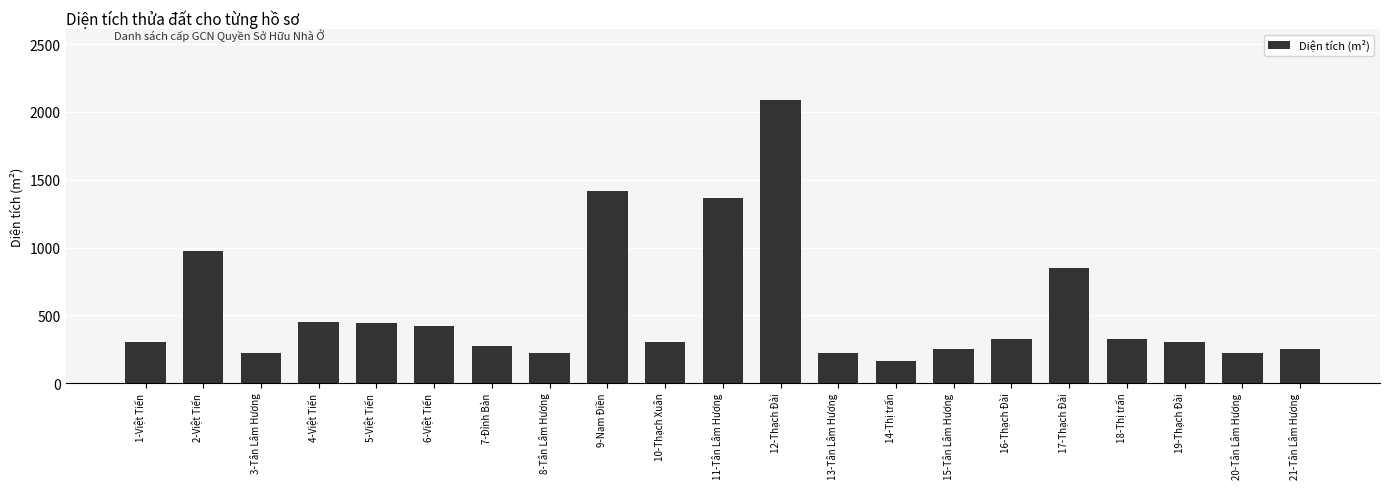

What is the value of the 17th bar from the left?

846.5